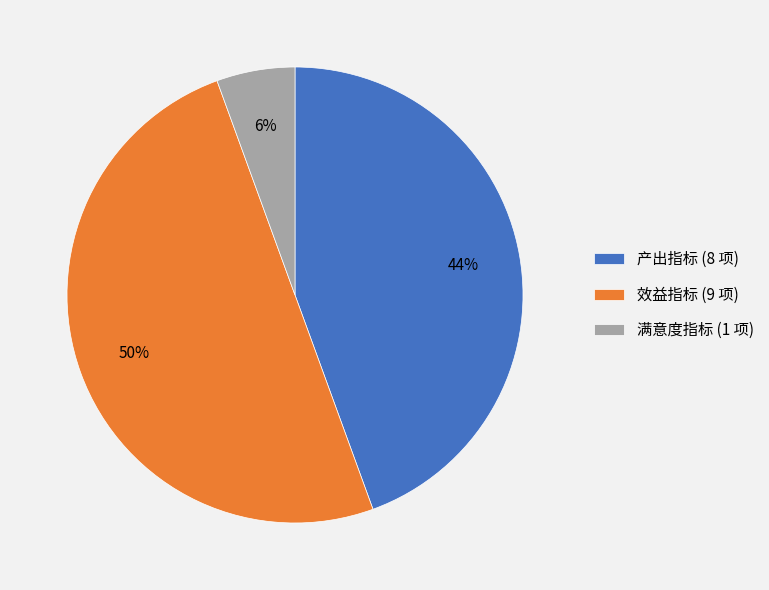

The 效益指标 slice represents 38% of the pie. True or false?

False